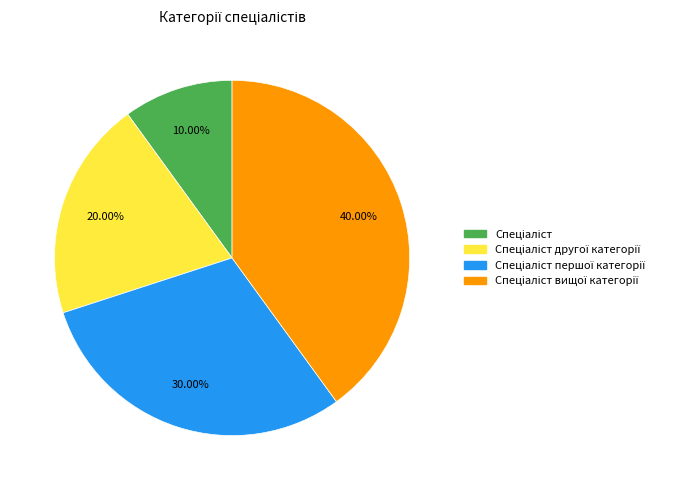

Is there a majority slice in this chart?

No